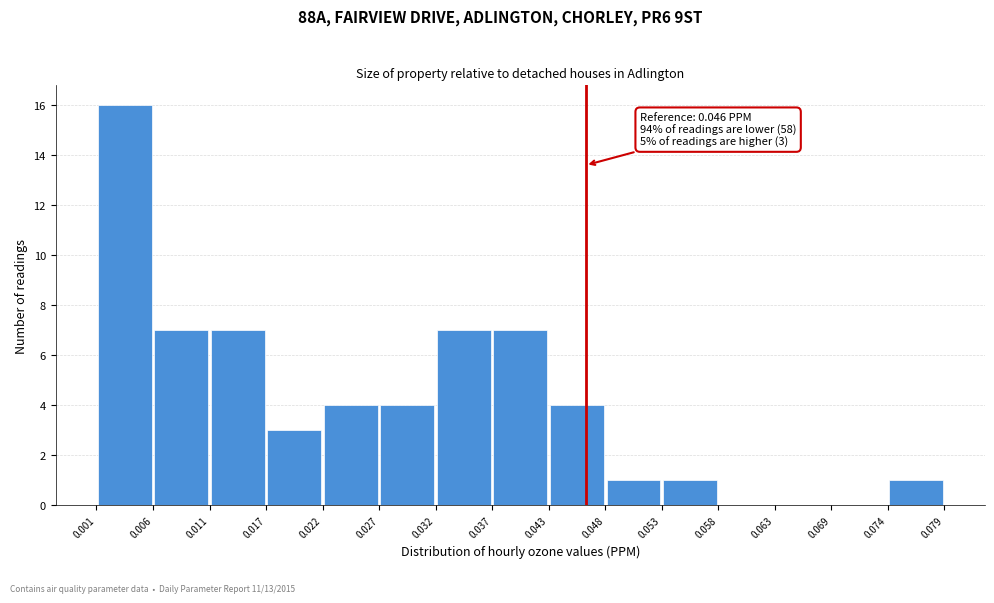

Which range on the x-axis has the tallest bar?

0.001 to 0.006